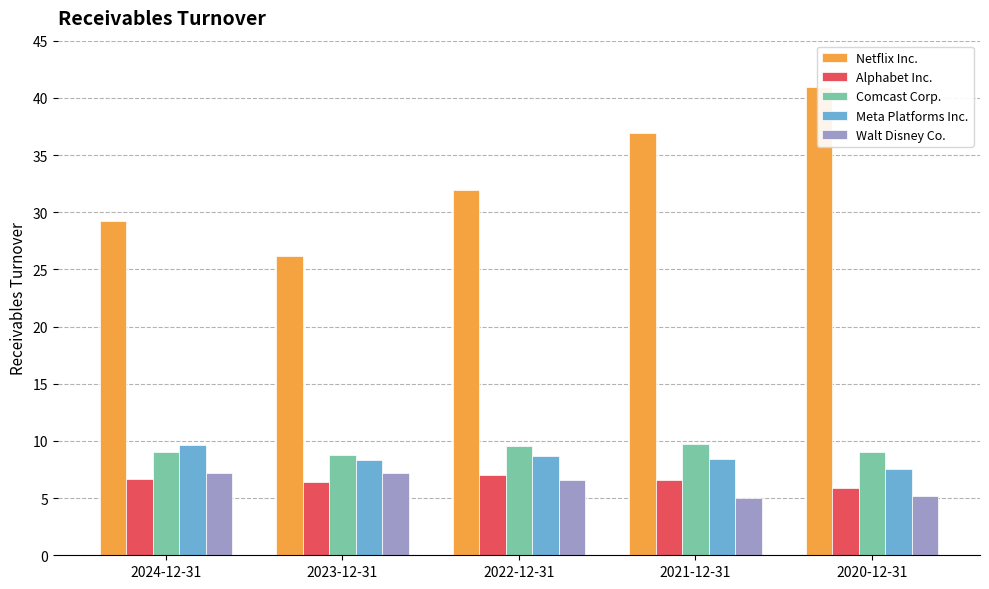

At how many categories does at least one series exceed 37?

1